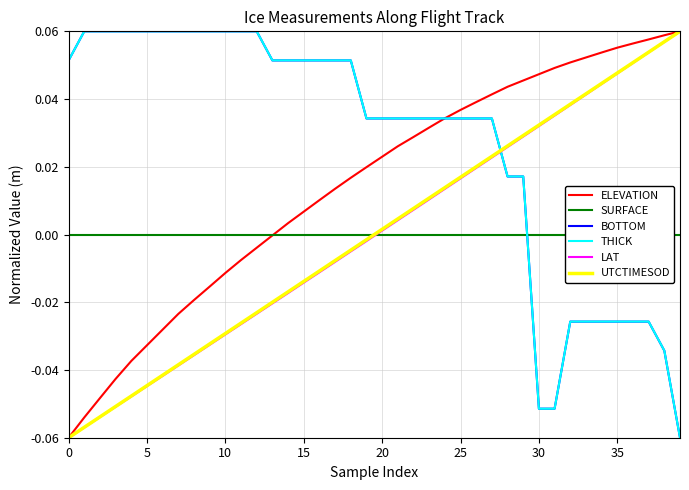

How many distinct data groups are displayed?

6